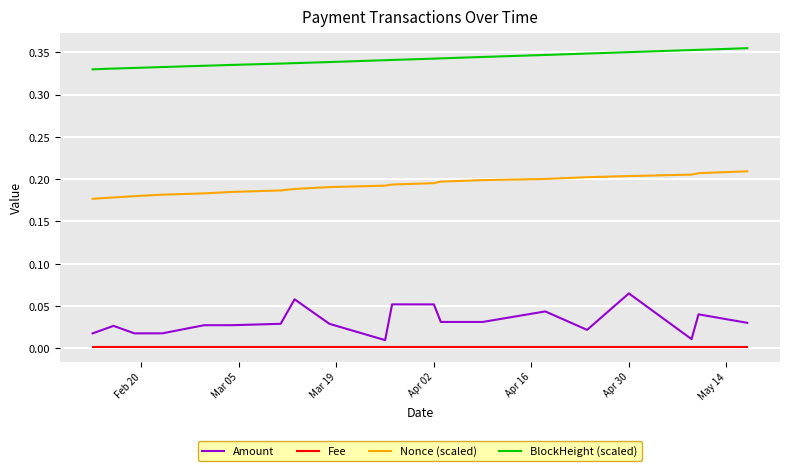

Rank the series by their maximum value, from lowest to highest.

Fee, Amount, Nonce (scaled), BlockHeight (scaled)